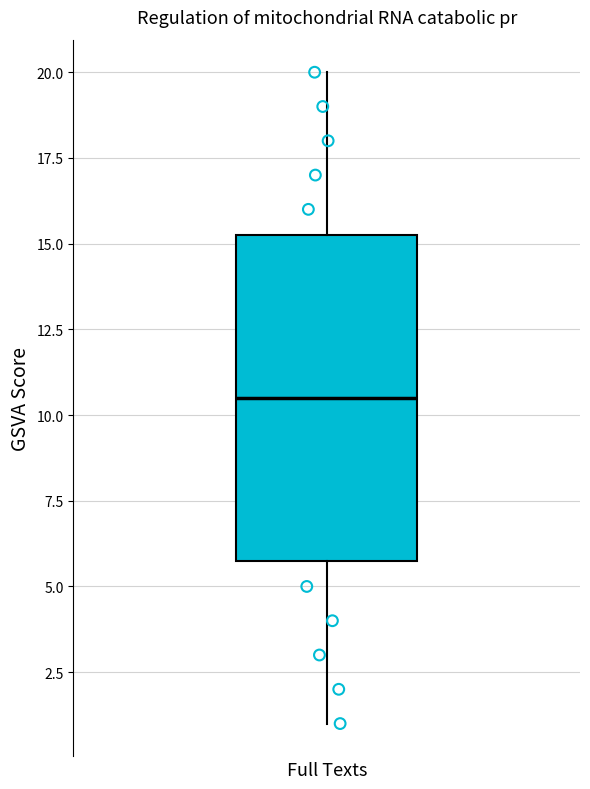

Read this box plot against the y-axis: the position of the median line, the range covered by the box, and the ends of both whiskers. The values are not printed on the chart, so give them approximately, as read against the axis.

median 10.5, box 6.0 to 15.5, whiskers 1.0 to 20.0